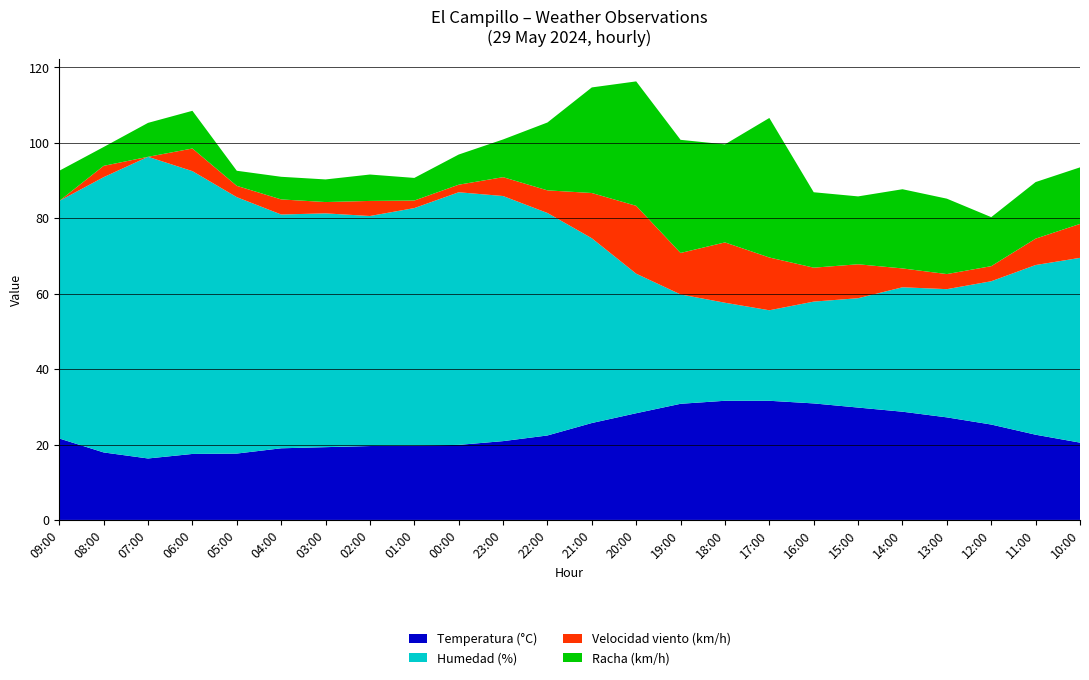

Reading left to right, extract all data points from this chart.

Temperatura (°C): 21.6	17.9	16.3	17.5	17.6	19.0	19.3	19.6	19.7	19.9	20.9	22.4	25.7	28.3	30.8	31.6	31.6	30.9	29.8	28.7	27.2	25.3	22.6	20.5
Humedad (%): 63.0	73.0	80.0	75.0	68.0	62.0	62.0	61.0	63.0	67.0	65.0	59.0	49.0	37.0	29.0	26.0	24.0	27.0	29.0	33.0	34.0	38.0	45.0	49.0
Velocidad viento (km/h): 0.0	3.0	0.0	6.0	3.0	4.0	3.0	4.0	2.0	2.0	5.0	6.0	12.0	18.0	11.0	16.0	14.0	9.0	9.0	5.0	4.0	4.0	7.0	9.0
Racha (km/h): 8.0	5.0	9.0	10.0	4.0	6.0	6.0	7.0	6.0	8.0	10.0	18.0	28.0	33.0	30.0	26.0	37.0	20.0	18.0	21.0	20.0	13.0	15.0	15.0